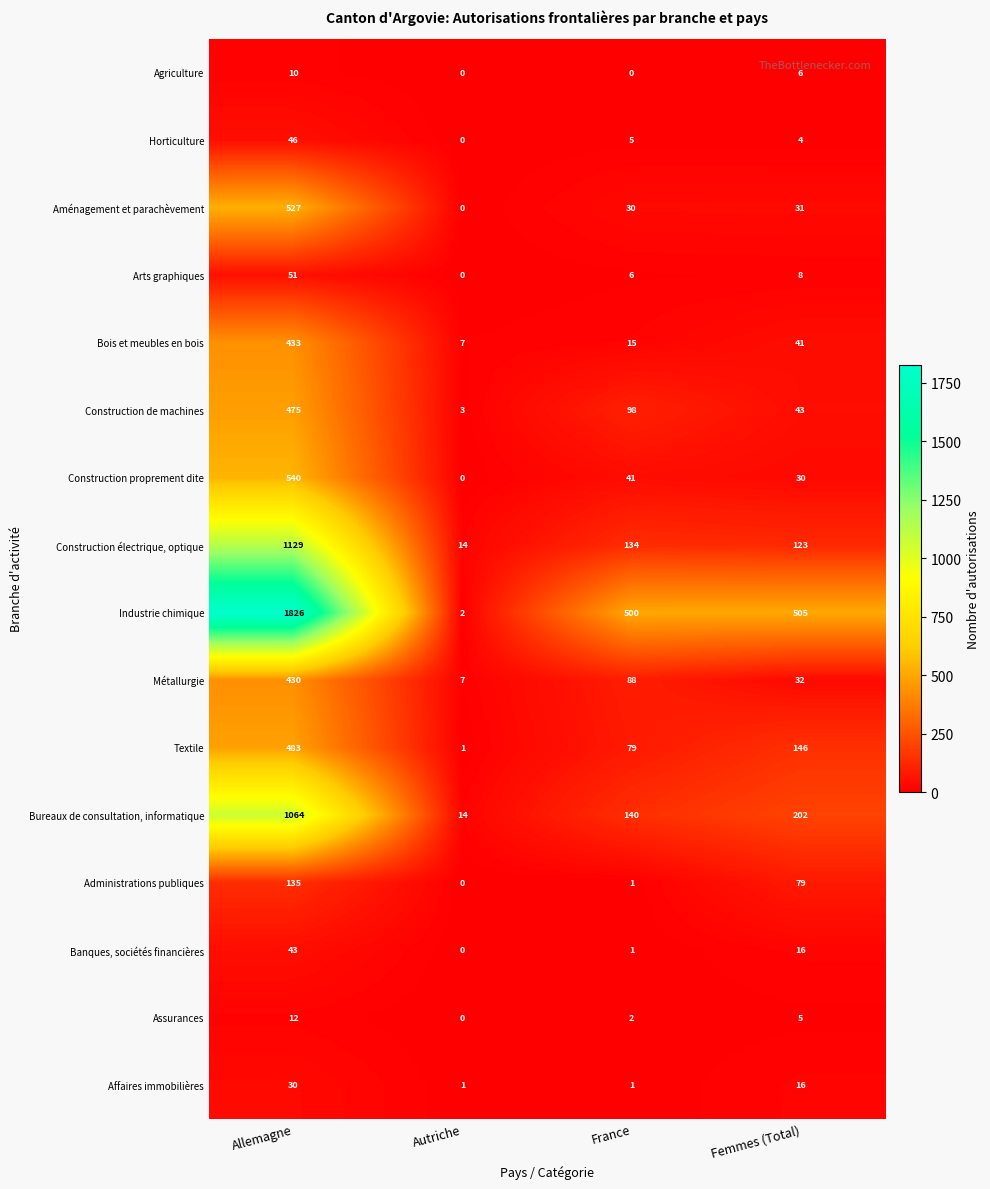

Rank the series by their maximum value, from lowest to highest.

Agriculture, Assurances, Affaires immobilières, Banques, sociétés financières, Horticulture, Arts graphiques, Administrations publiques, Métallurgie, Bois et meubles en bois, Construction de machines, Textile, Aménagement et parachèvement, Construction proprement dite, Bureaux de consultation, informatique, Construction électrique, optique, Industrie chimique